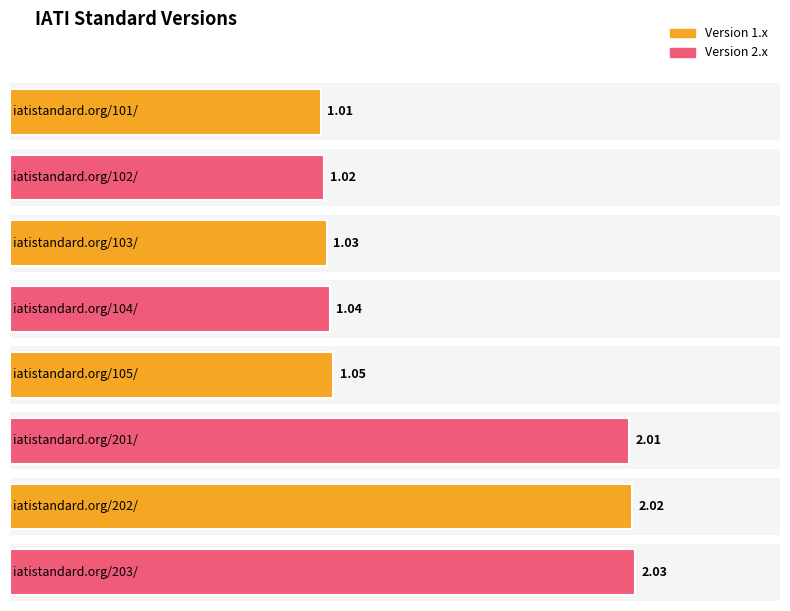

Reading left to right, extract all data points from this chart.

iatistandard.org/101/=1.0	iatistandard.org/102/=1.0	iatistandard.org/103/=1.0	iatistandard.org/104/=1.0	iatistandard.org/105/=1.1	iatistandard.org/201/=2.0	iatistandard.org/202/=2.0	iatistandard.org/203/=2.0